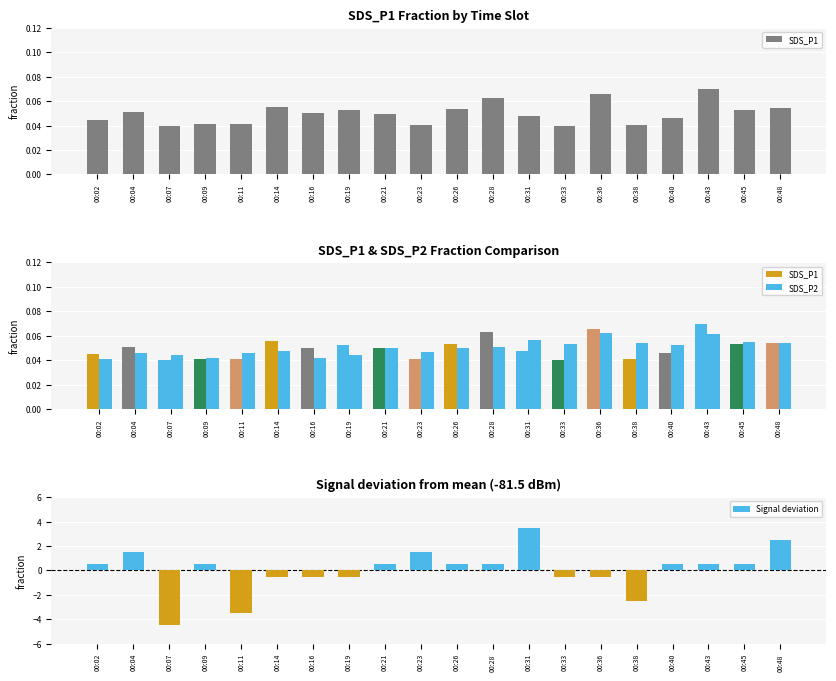

The SDS_P2 series shows 0.0 at 00:07. True or false?

False